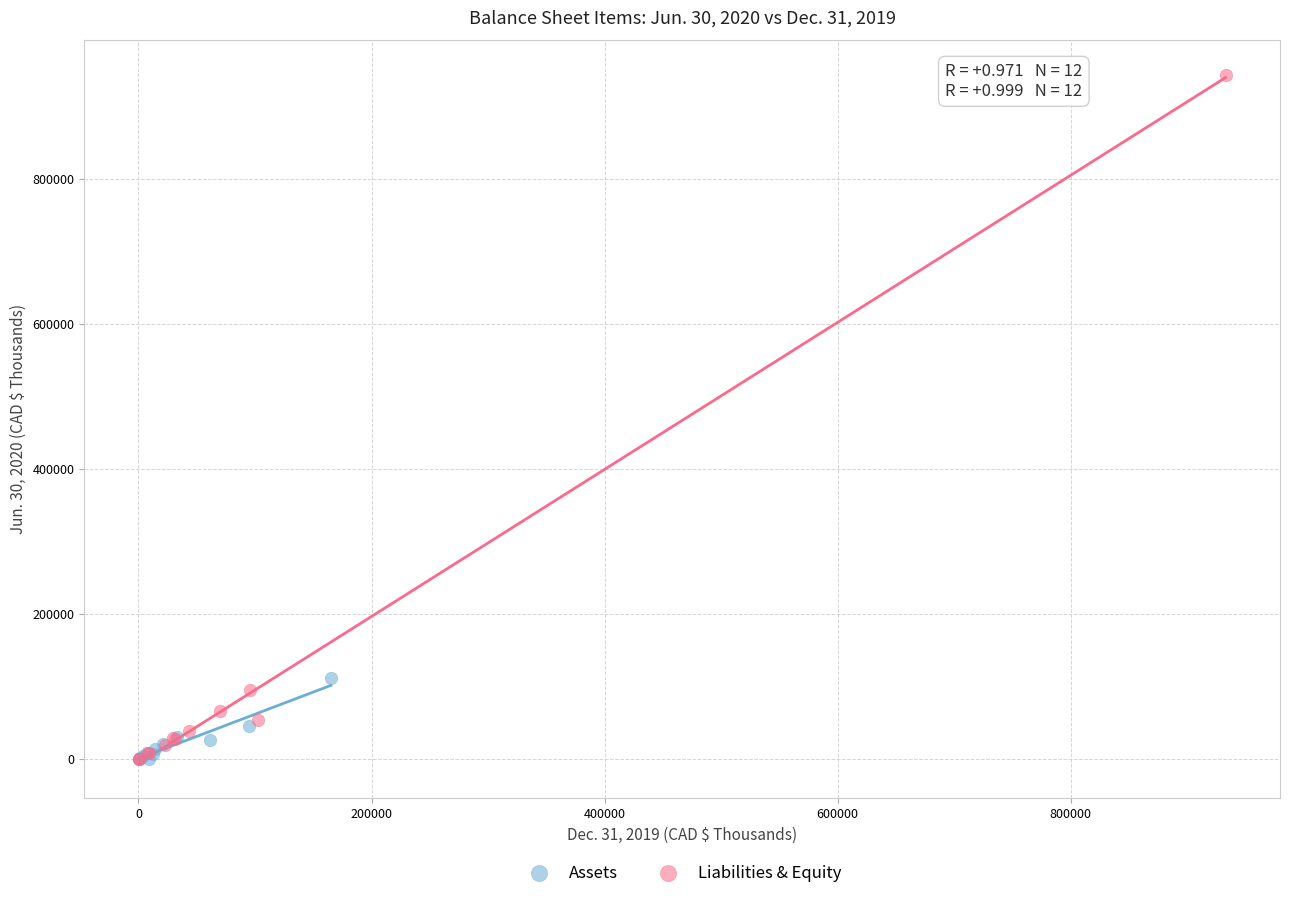

Which series contains the highest Y value?

Liabilities & Equity